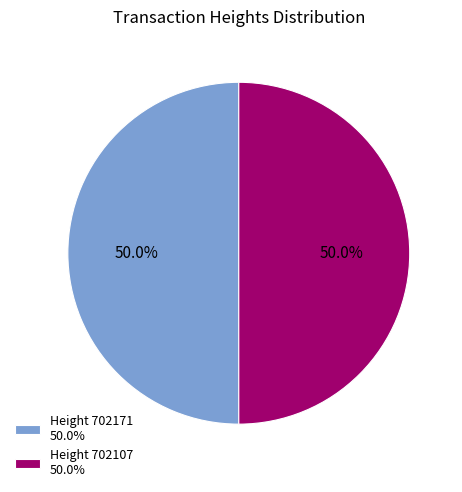

Do Height 702171 50.0% and Height 702107 50.0% together represent more than half of the pie?

Yes